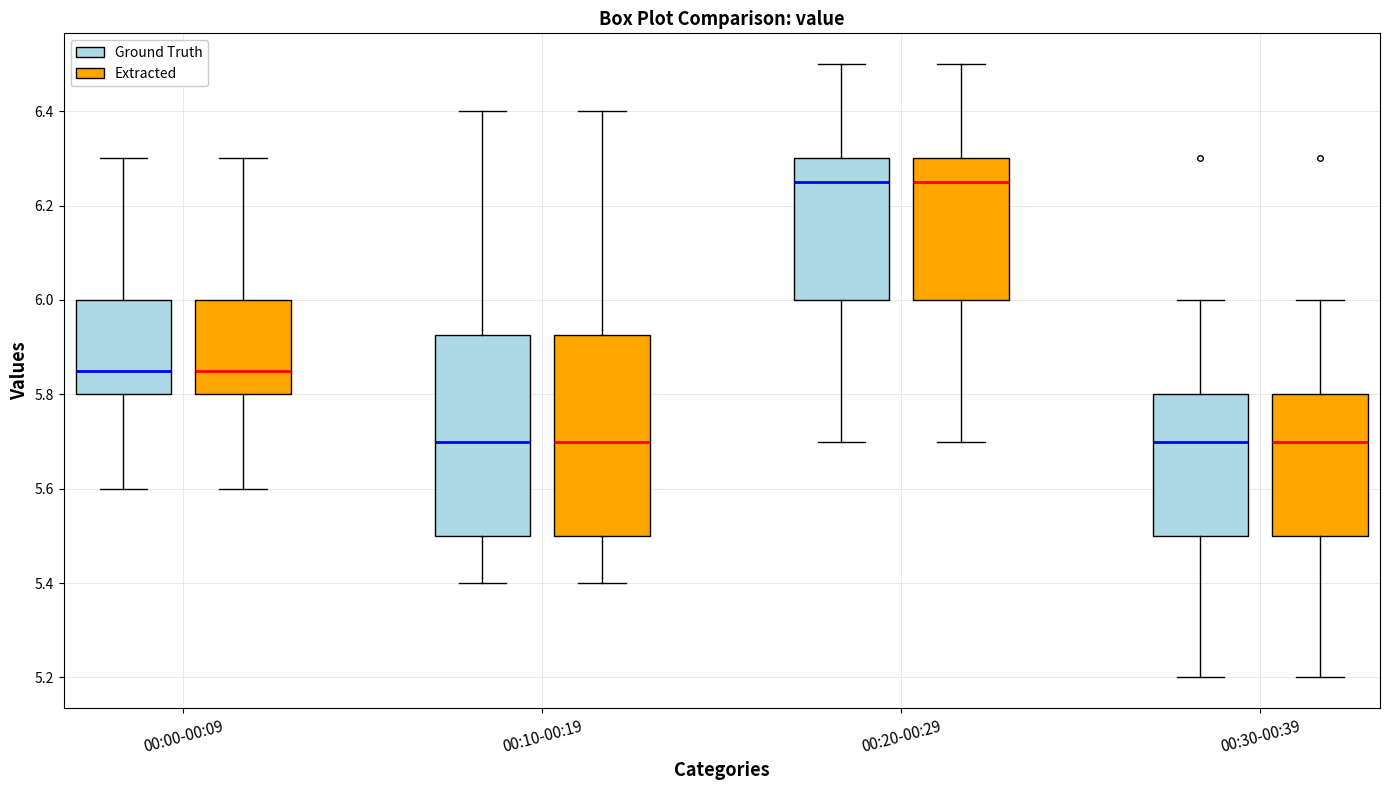

Where does the upper whisker of the box for 00:00-00:09 (Extracted) end on the y-axis? The values are not printed on the chart, so give them approximately, as read against the axis.

6.30